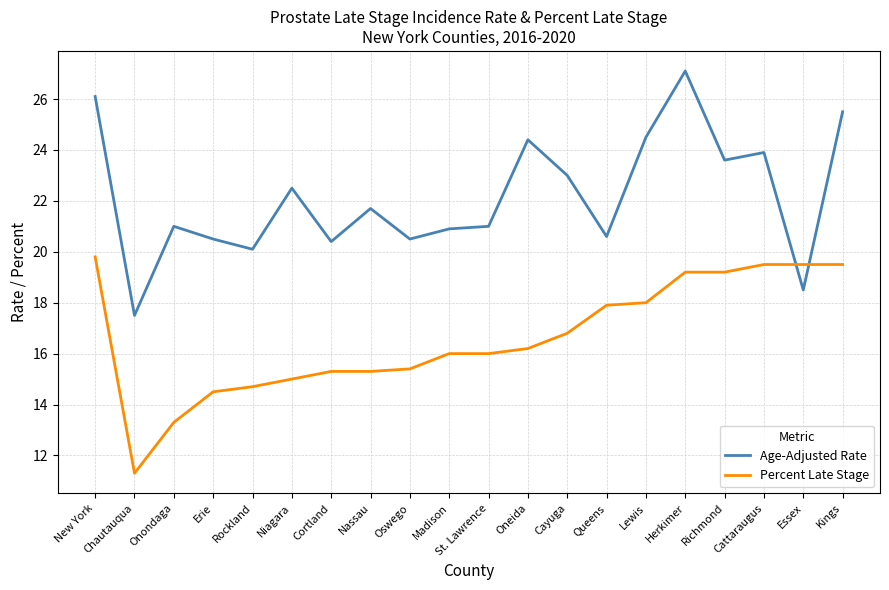

How many distinct data groups are displayed?

2